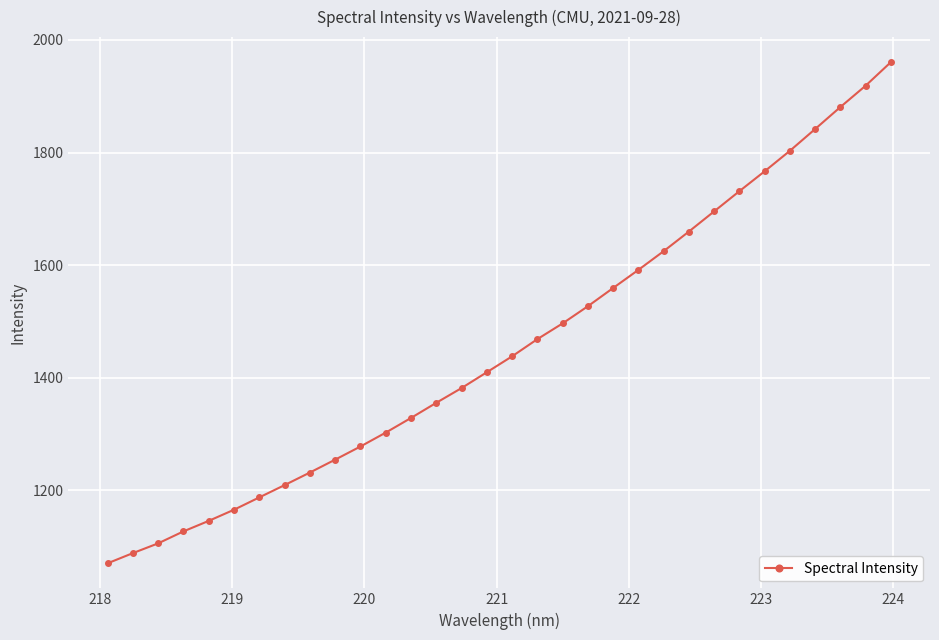

What is the minimum value shown in the chart?

1070.7